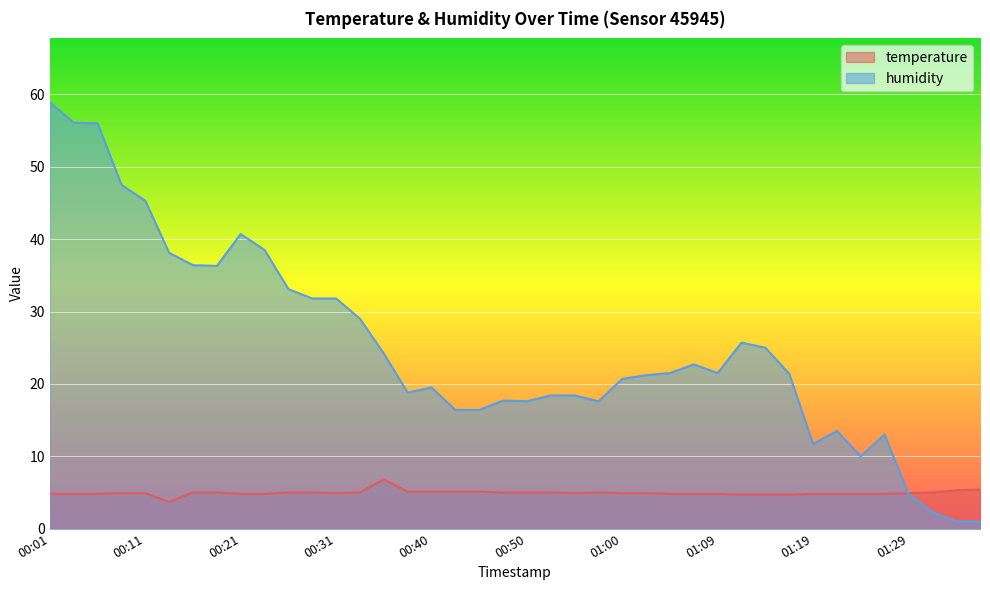

True or false: humidity has more than 0 interior local peaks.

True